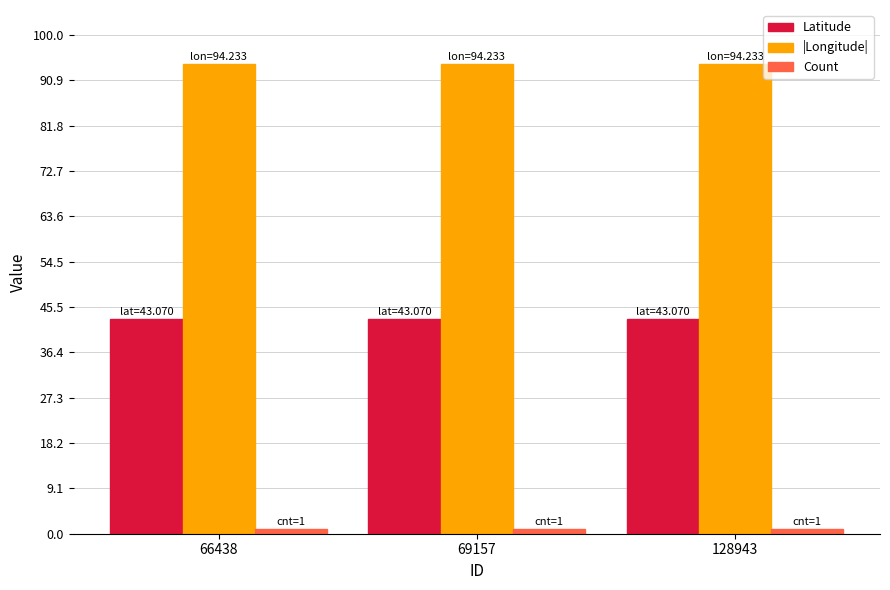

Is it true that |Longitude| equals 59.8 at 66438?

False